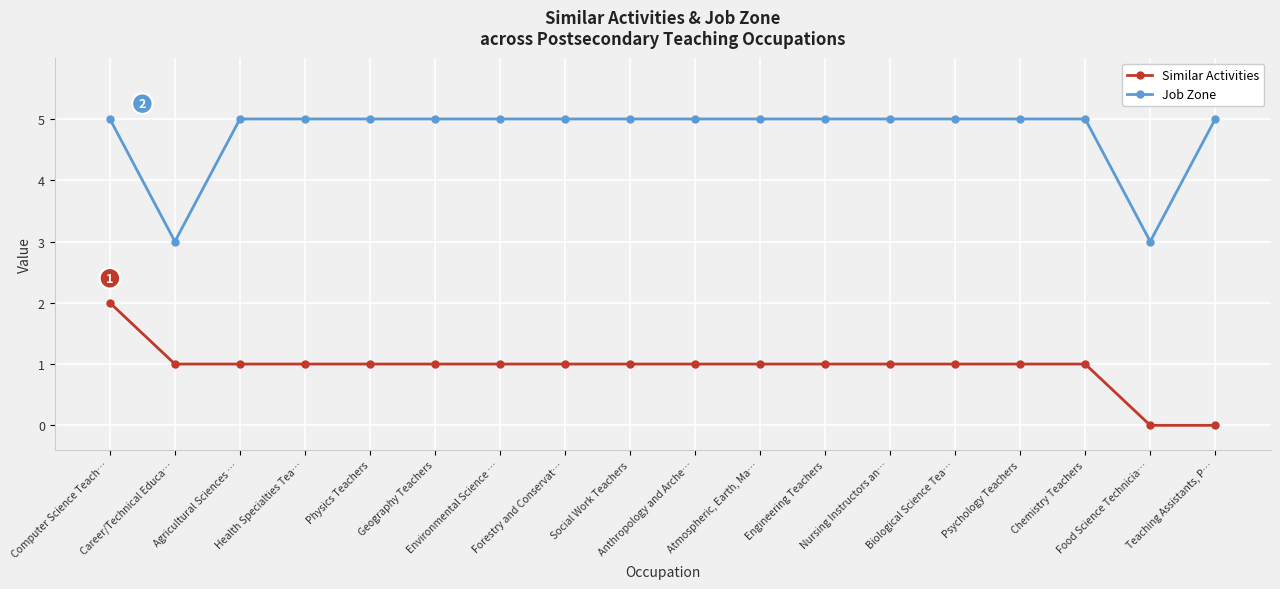

How many data points does each series have?

18